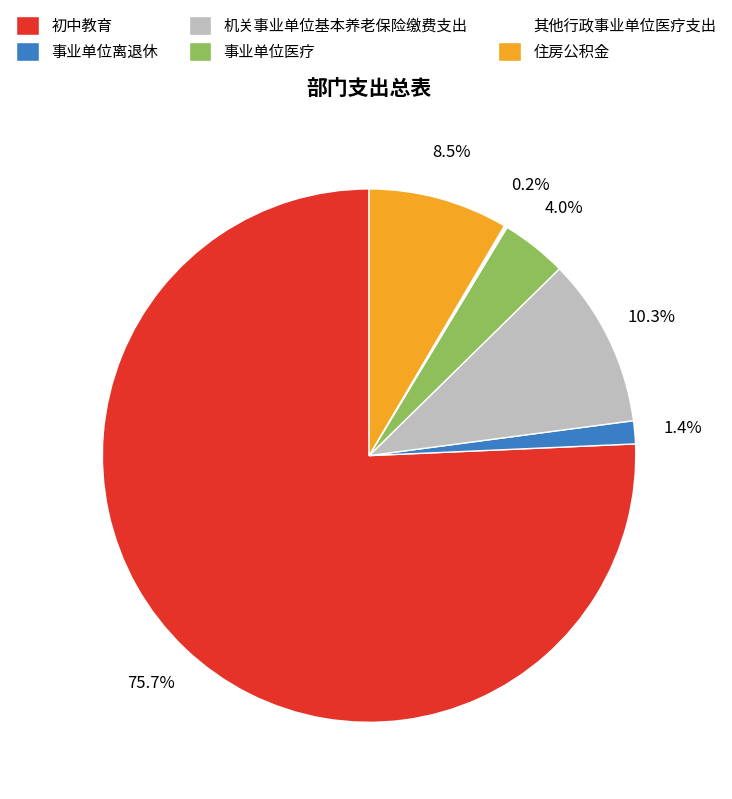

To the nearest percent, what is the average slice percentage?

17%